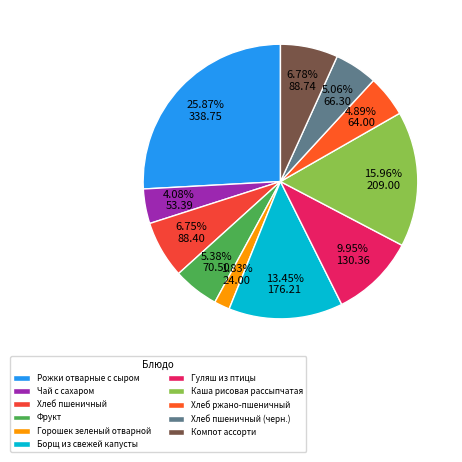

How many slices are in this pie chart?

11